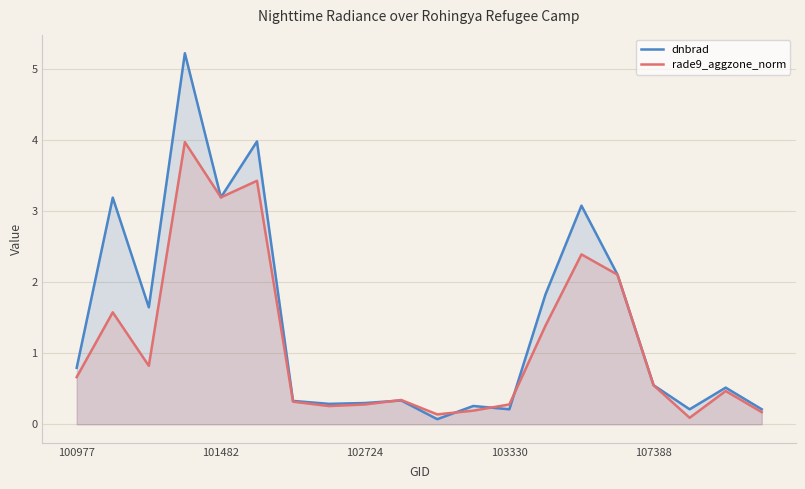

True or false: rade9_aggzone_norm and dnbrad cross at least once.

True